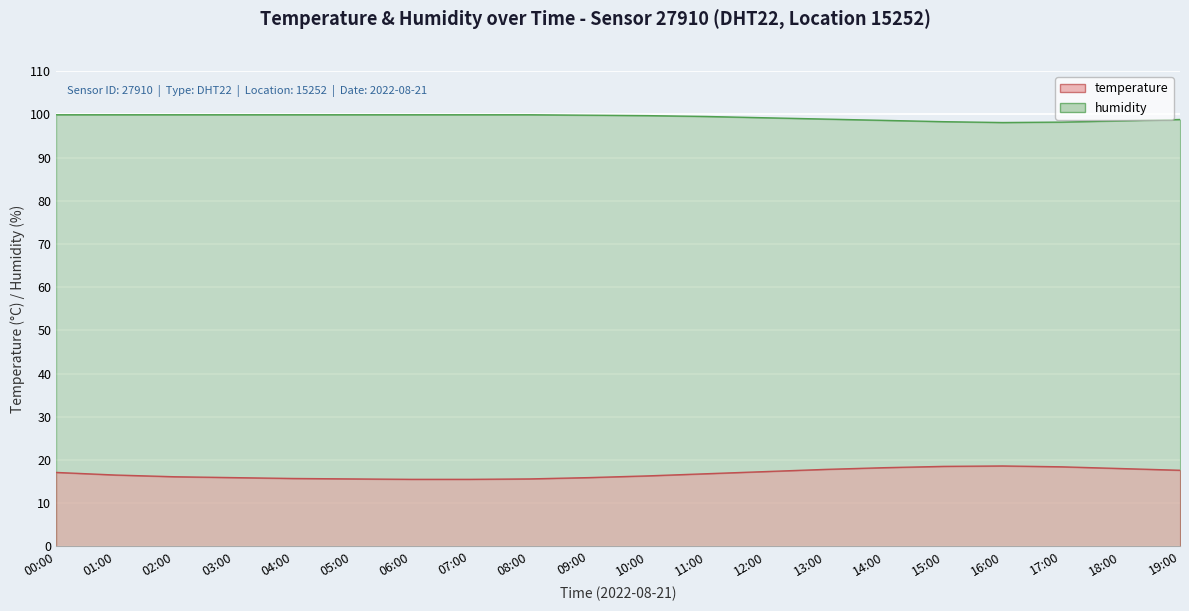

What is the sum of the temperature values at 11:00 and 09:00?

32.7